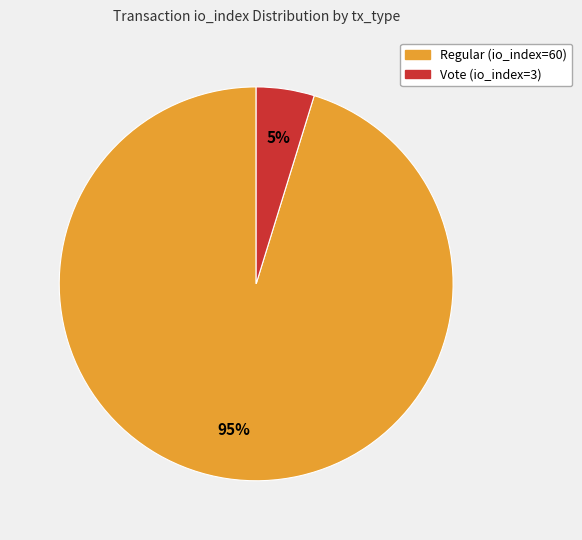

To the nearest percent, what is the difference between the largest and smallest slice percentages?

90%